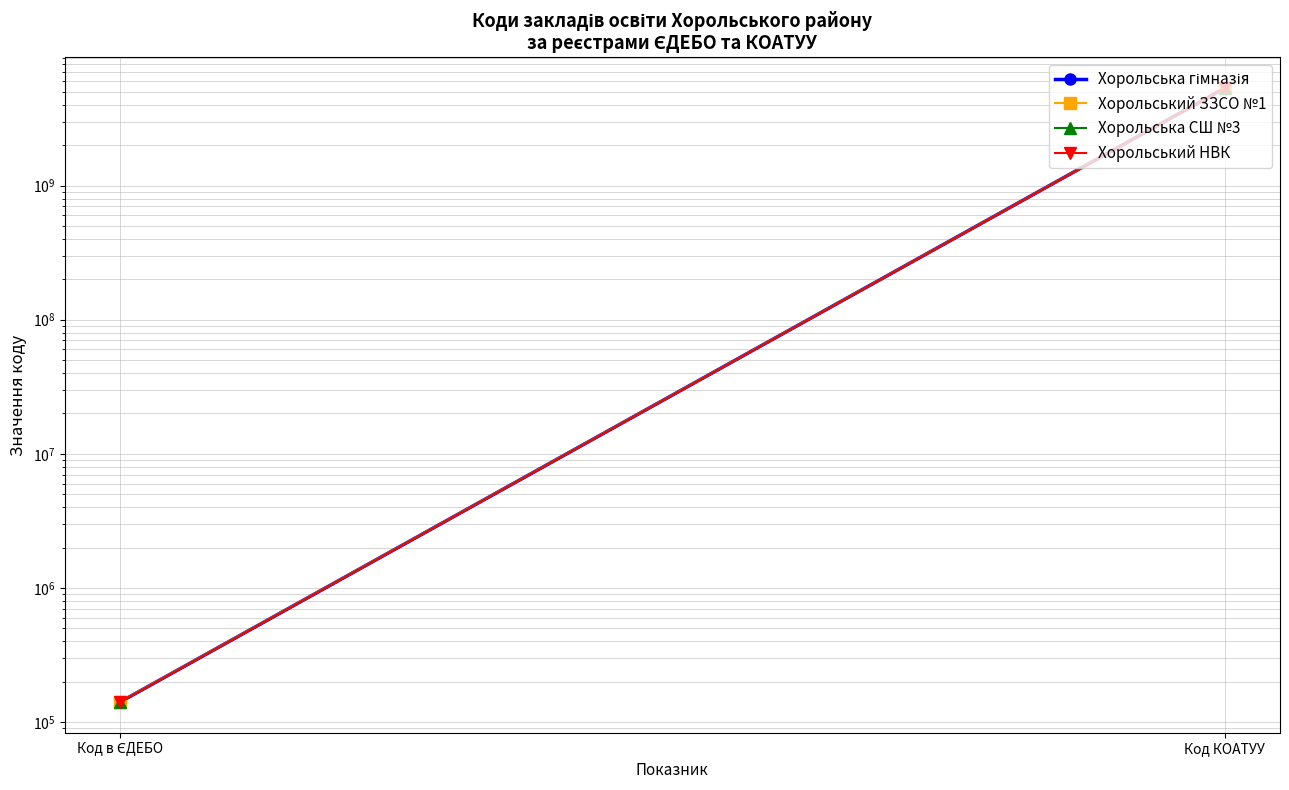

What is the label of the 2nd point from the right?

Код в ЄДЕБО